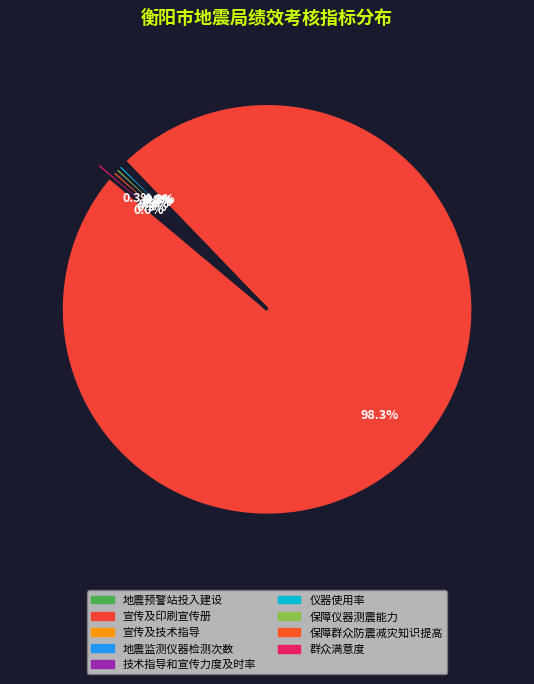

The 地震监测仪器检测次数 slice represents 0% of the pie. True or false?

True